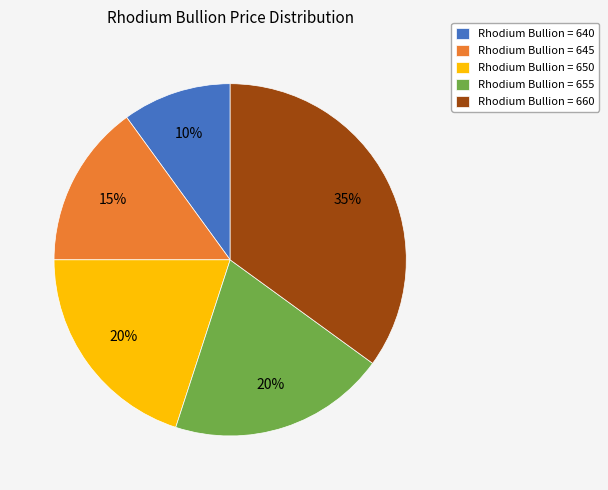

How many slices are in this pie chart?

5